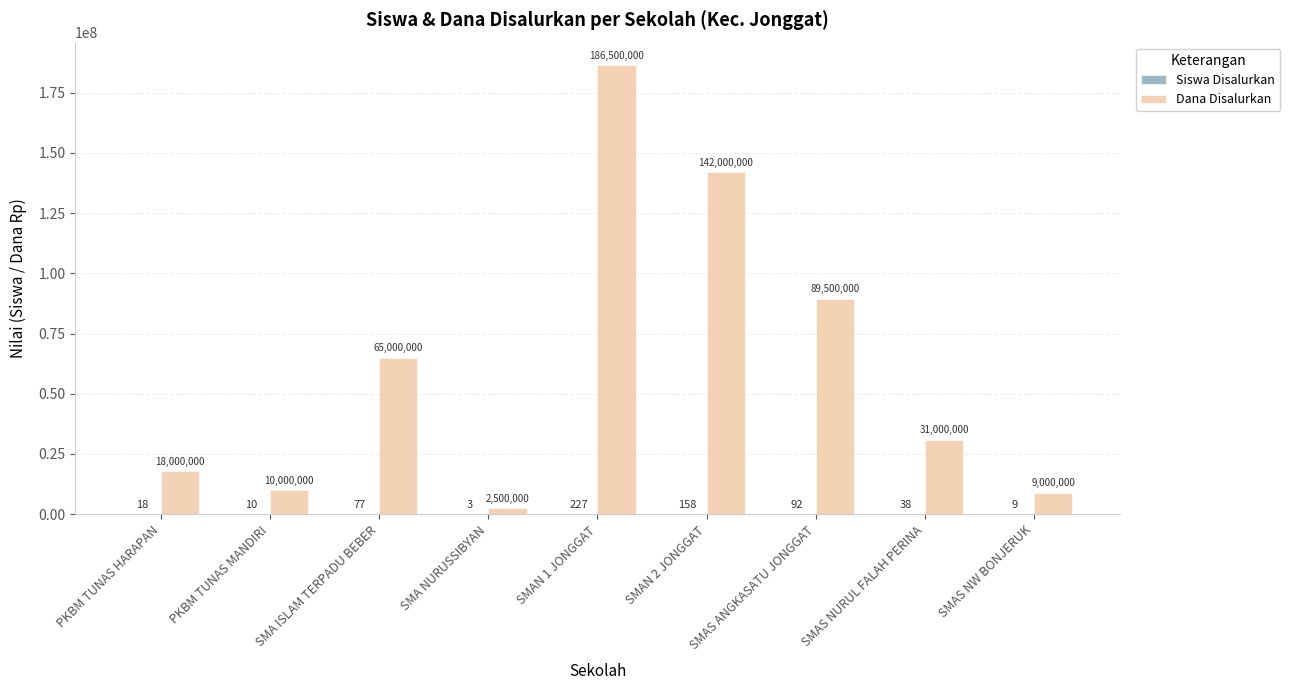

Which series has the largest range (max minus min)?

Dana Disalurkan